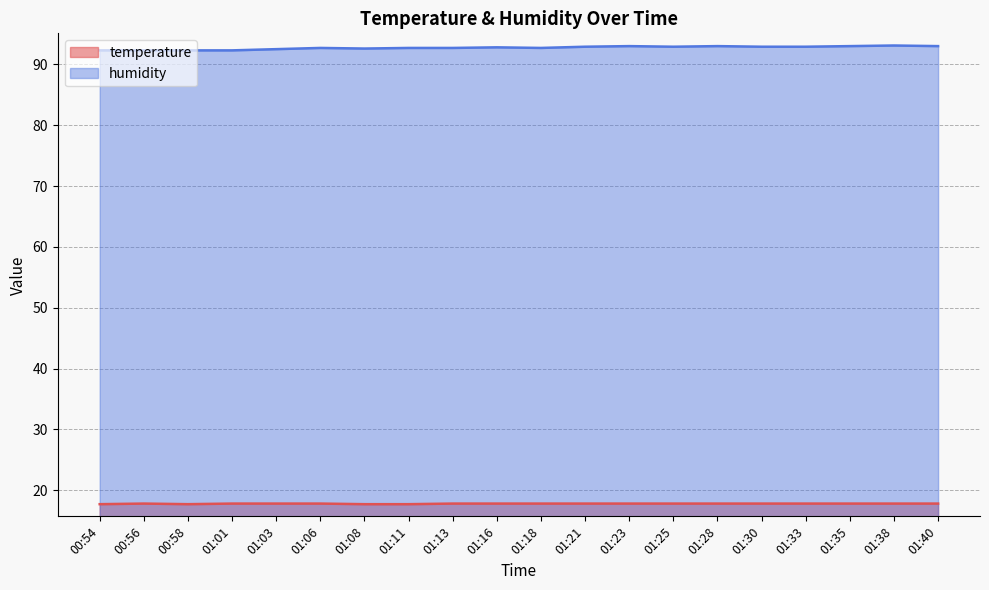

What is the label of the 1st point from the left?

00:54